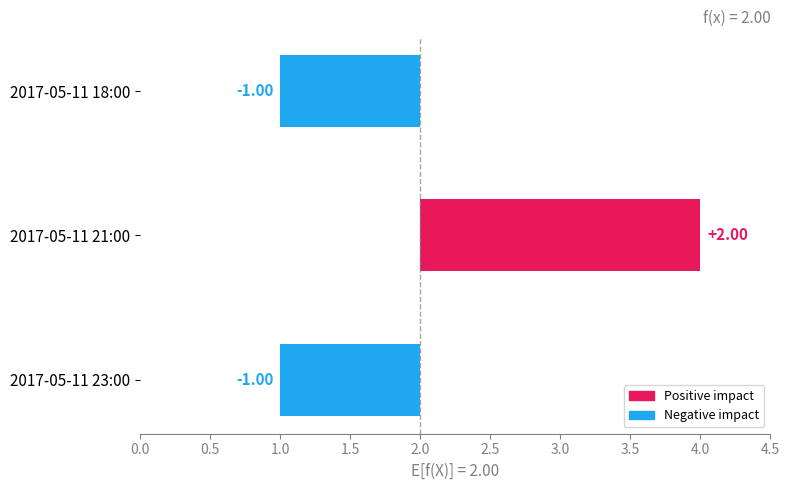

Which has a higher value, 2017-05-11 18:00 or 2017-05-11 21:00?

2017-05-11 21:00